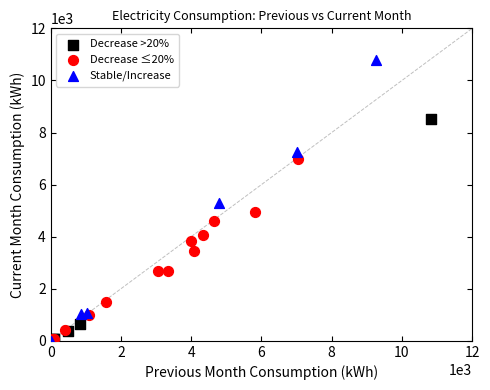

Which series contains the highest Y value?

Stable/Increase